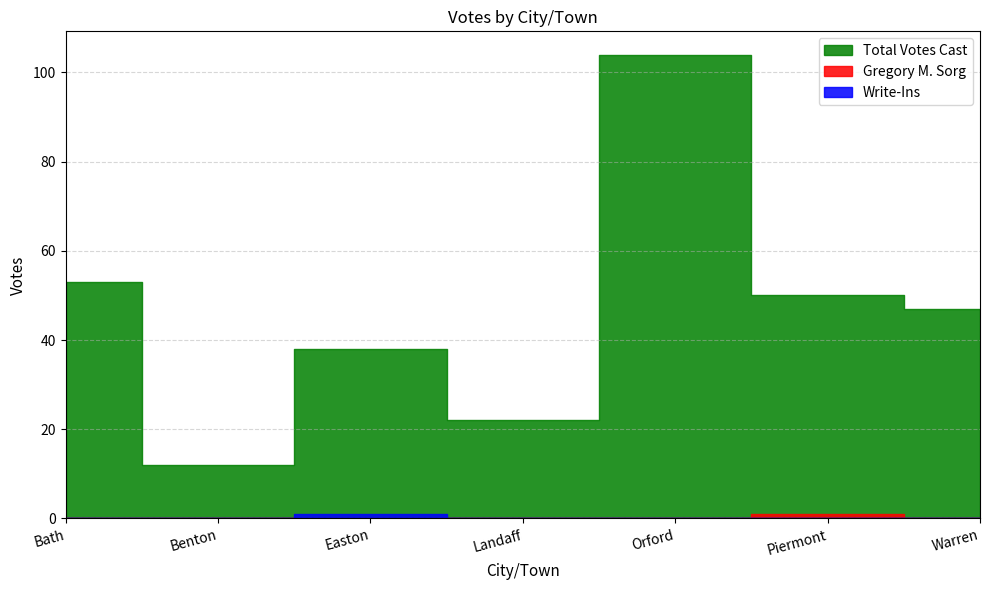

True or false: Gregory M. Sorg and Write-Ins cross at least once.

False